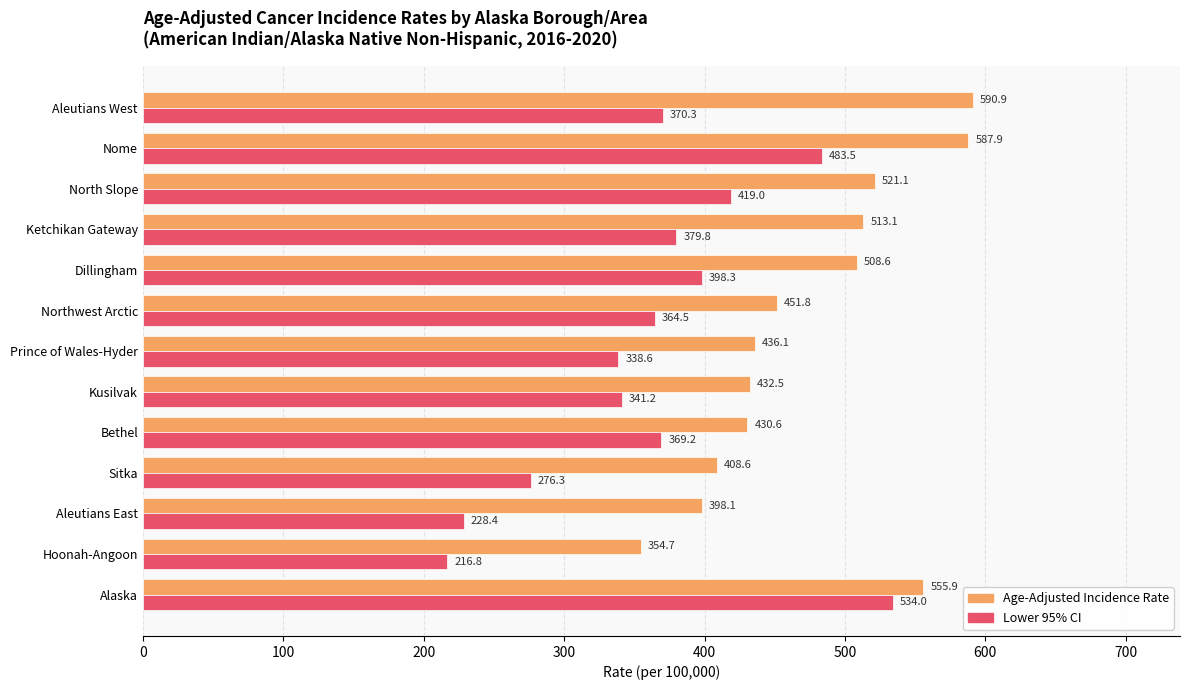

What is the difference between the maximum and minimum values in the Age-Adjusted Incidence Rate series?

236.2